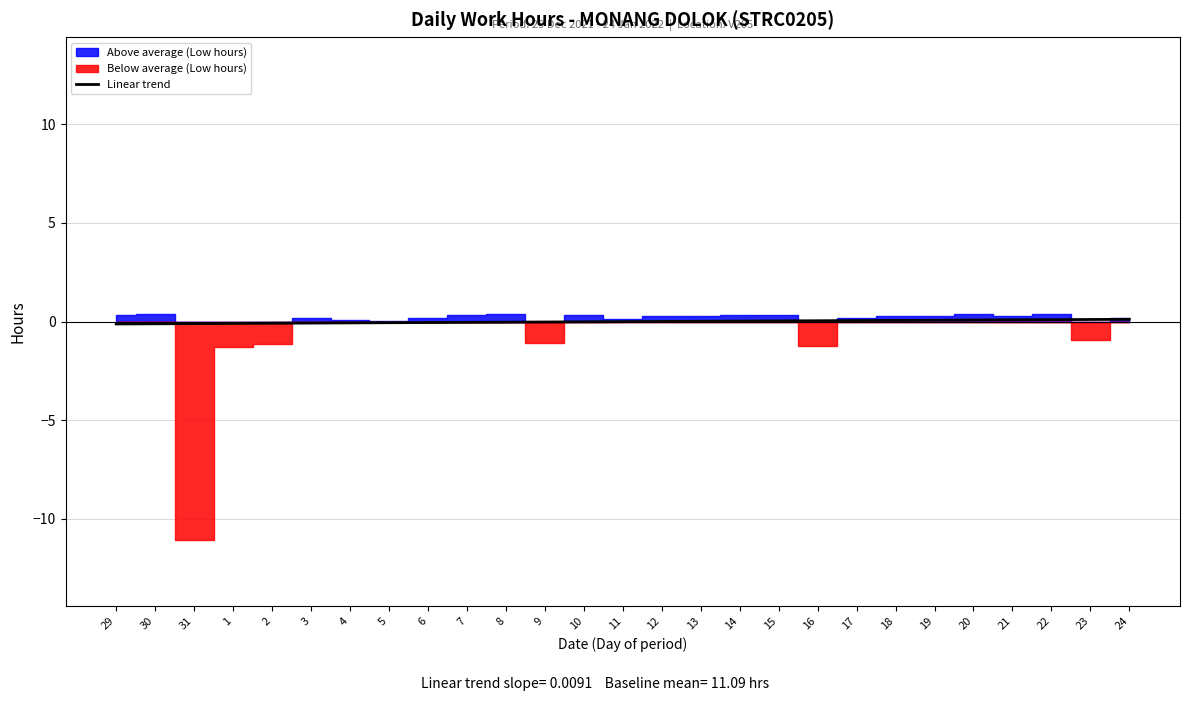

What position from the left is 18?

21